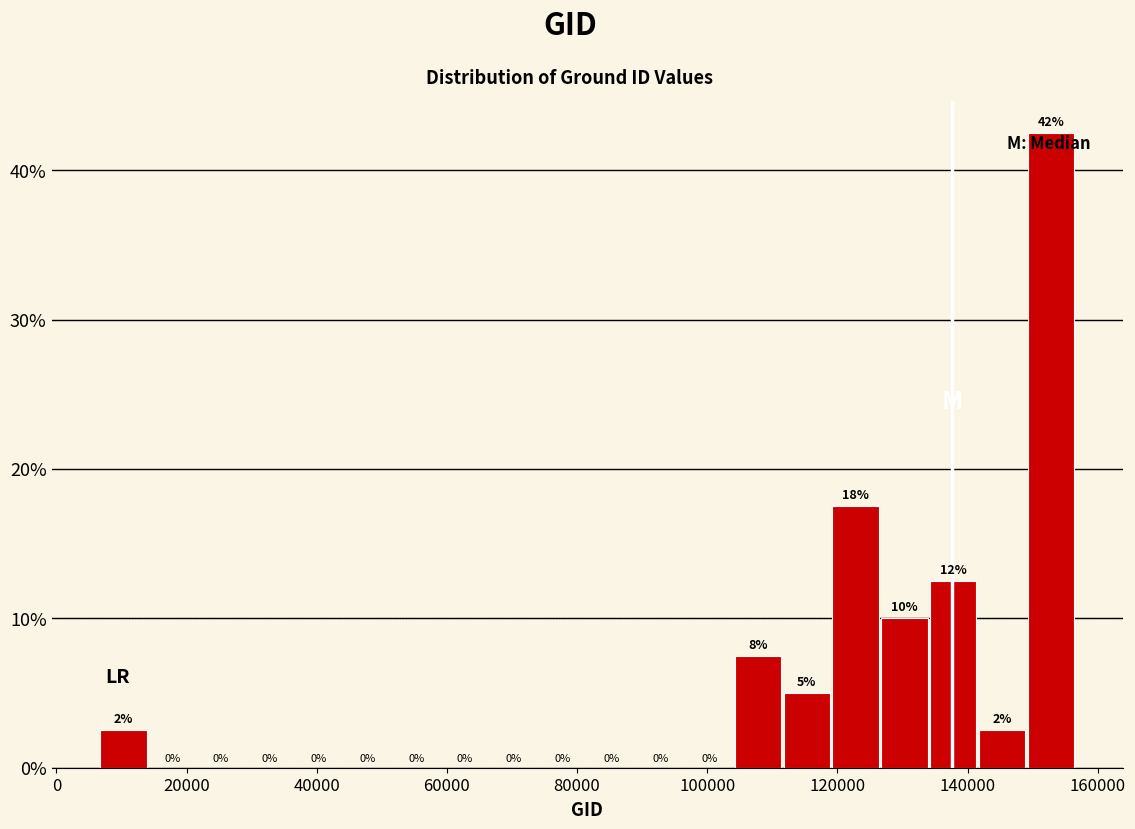

Around what value on the x-axis is the tallest bar? Give the approximate position of its centre, as read against the axis.

152000